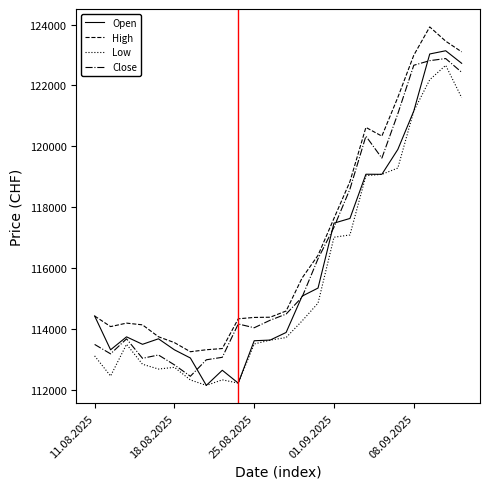

True or false: Open has more than 2 points higher than both neighbors.

True